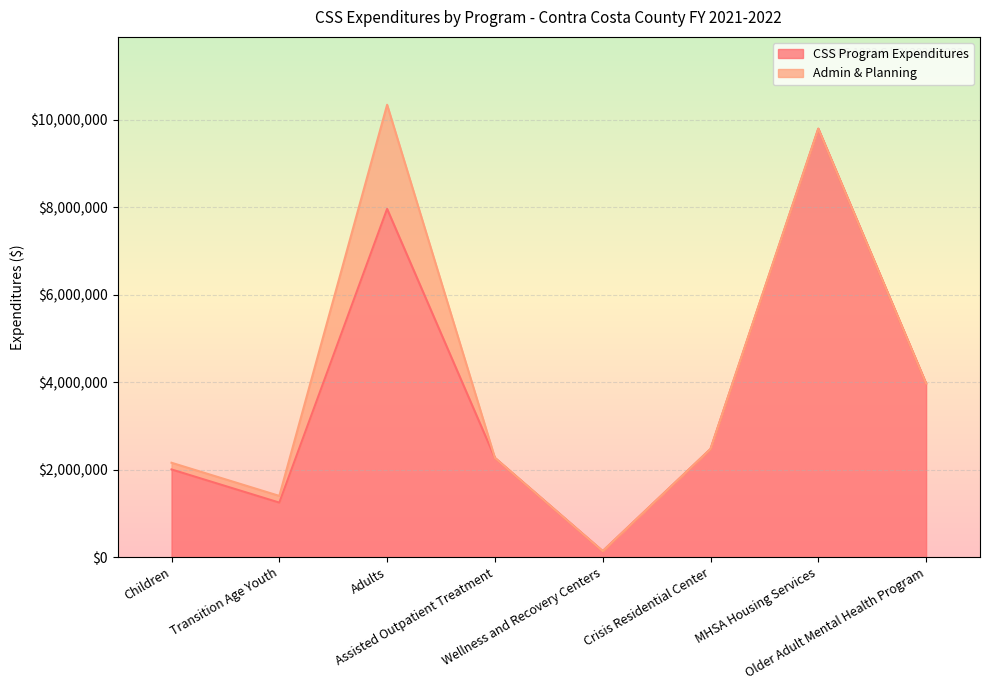

What is the sum of the values at Children and Older Adult Mental Health Program?

5974457.5